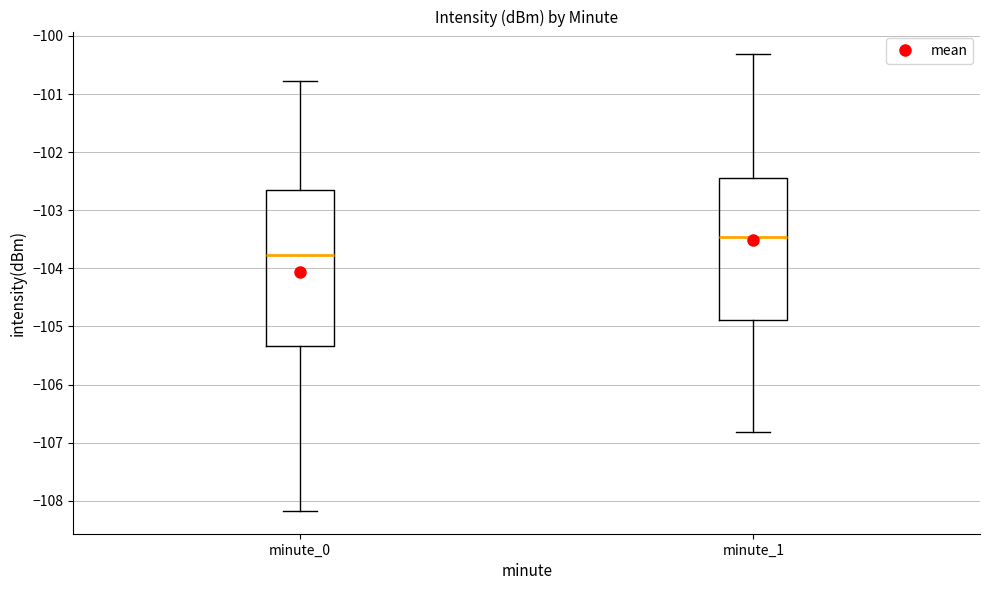

Which box's median line is the highest?

minute_1